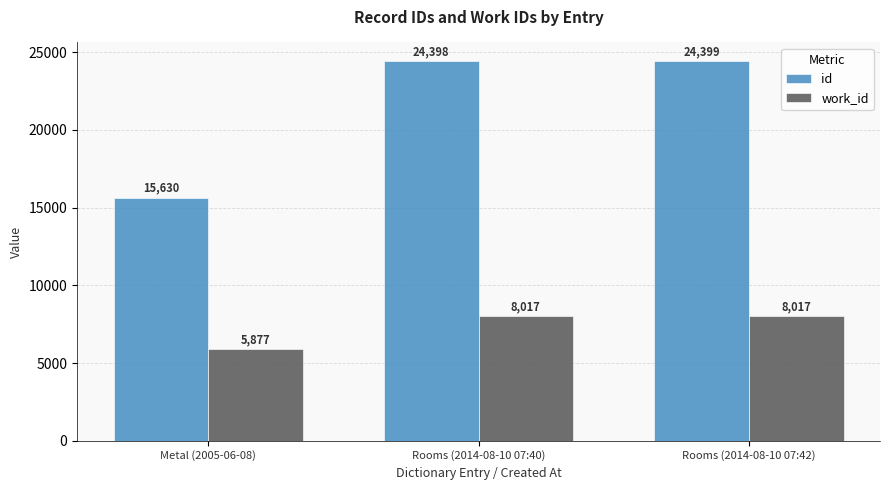

At Rooms (2014-08-10 07:40), list the series in order from largest to smallest.

id, work_id